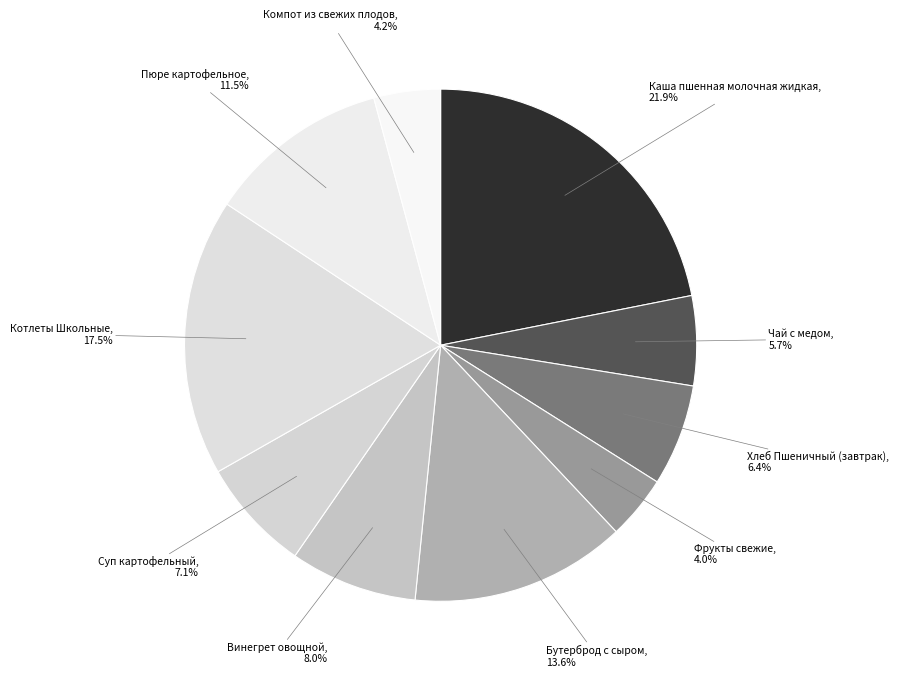

Which category has the biggest portion of the pie?

Каша пшенная молочная жидкая